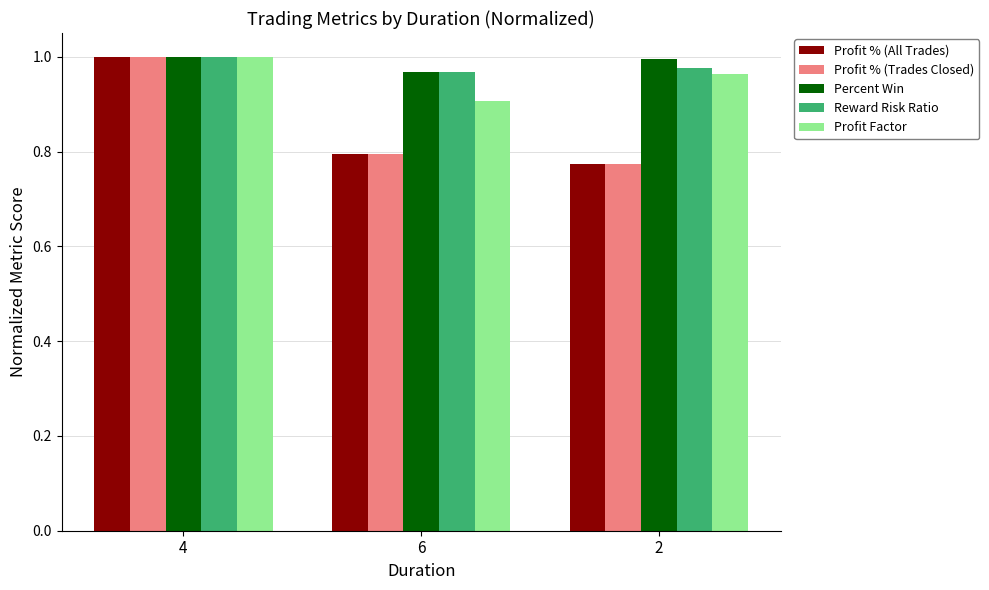

List the labels in order of Profit % (Trades Closed) value, largest first.

4, 6, 2